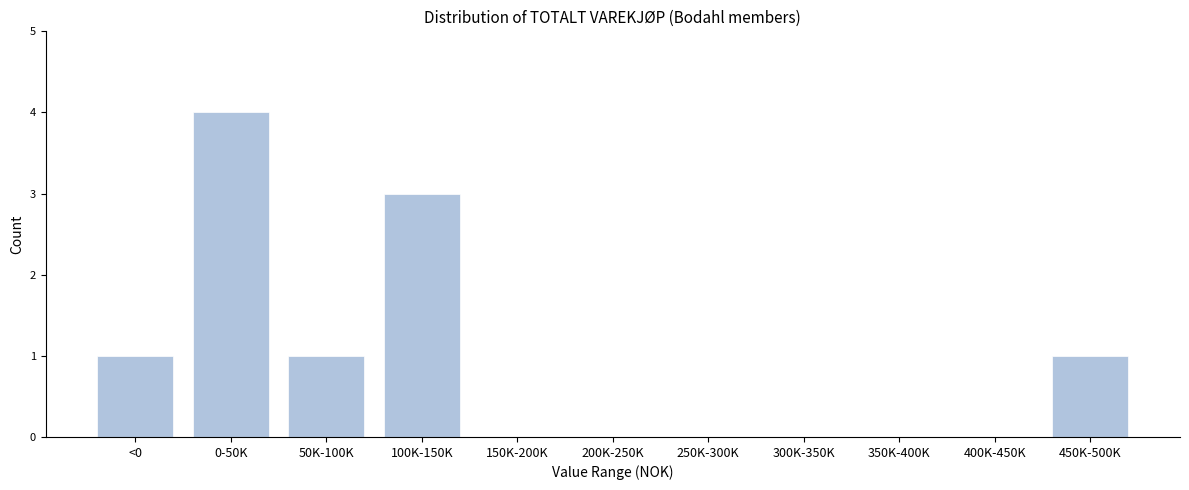

Reading left to right, list all the values displayed in this chart.

<0=1	0-50K=4	50K-100K=1	100K-150K=3	150K-200K=0	200K-250K=0	250K-300K=0	300K-350K=0	350K-400K=0	400K-450K=0	450K-500K=1